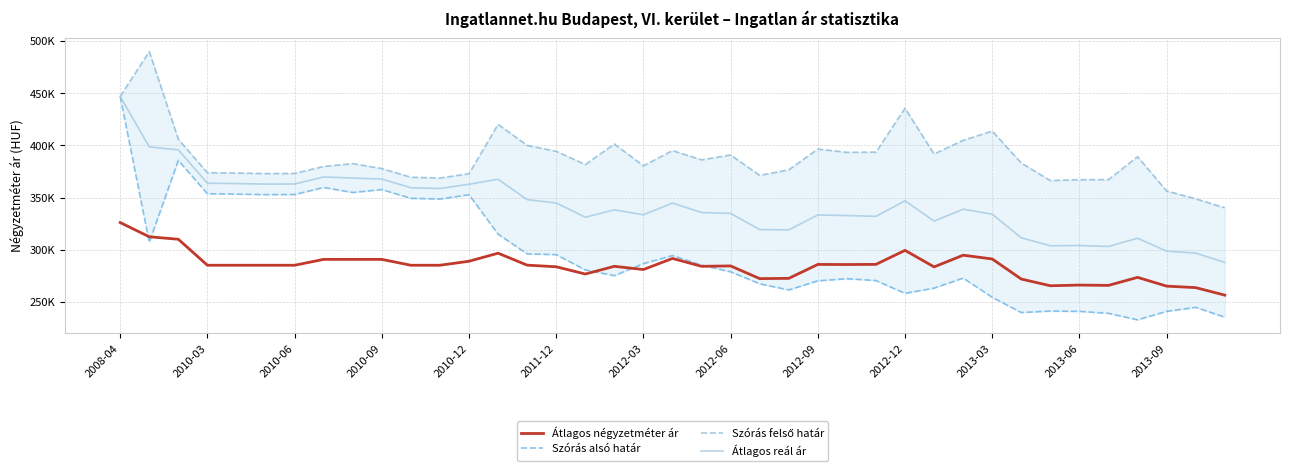

True or false: Szórás alsó határ and Átlagos reál ár cross at least once.

False